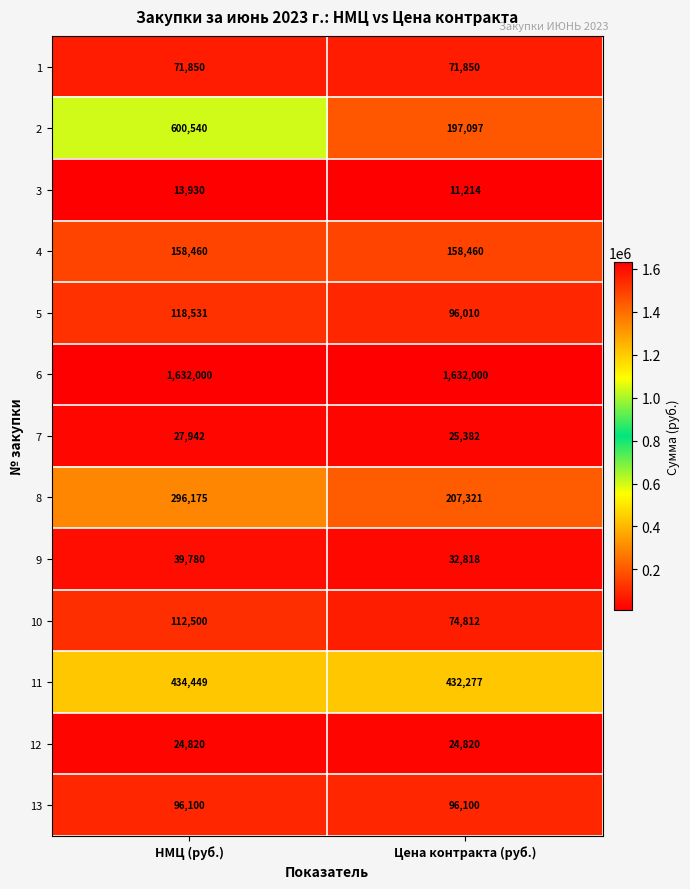

What is the sum of all 1 values?

143700